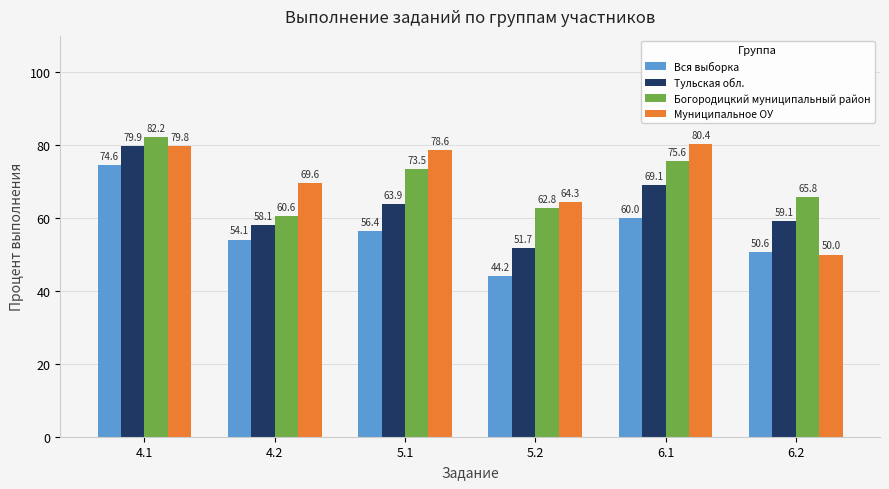

What is the difference between the Богородицкий муниципальный район values at 5.2 and 6.1?

12.9